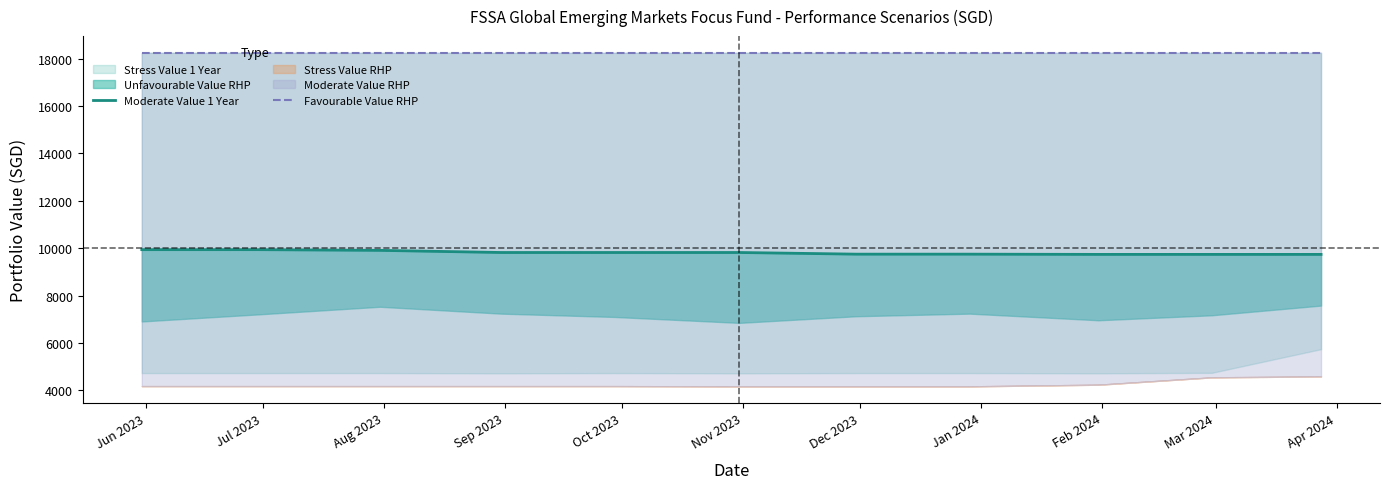

What is the sum of the Moderate Value 1 Year values at Mar 2024 and Jun 2023?

19680